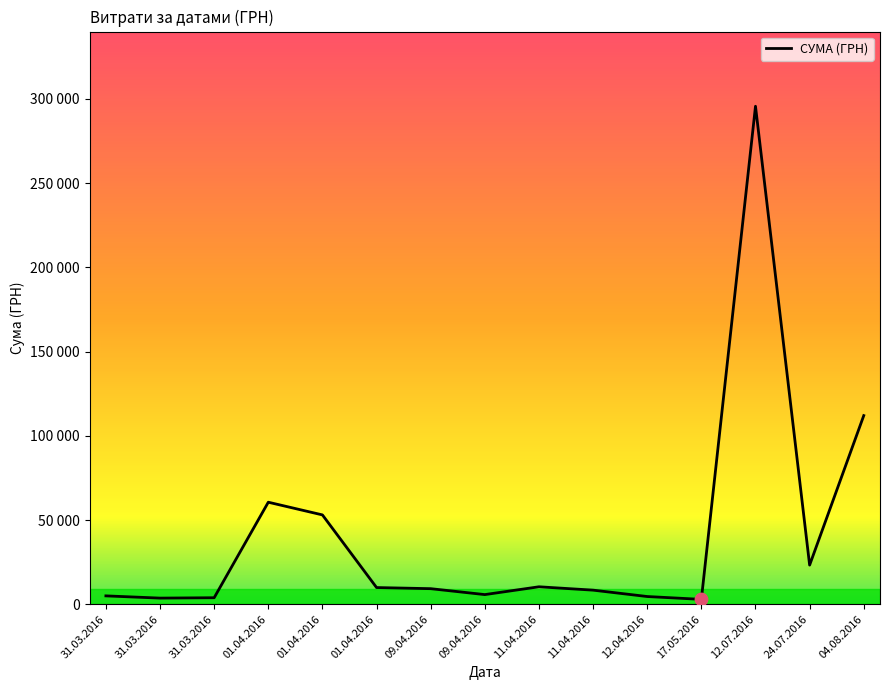

Between 11.04.2016 and 31.03.2016, which is larger?

11.04.2016